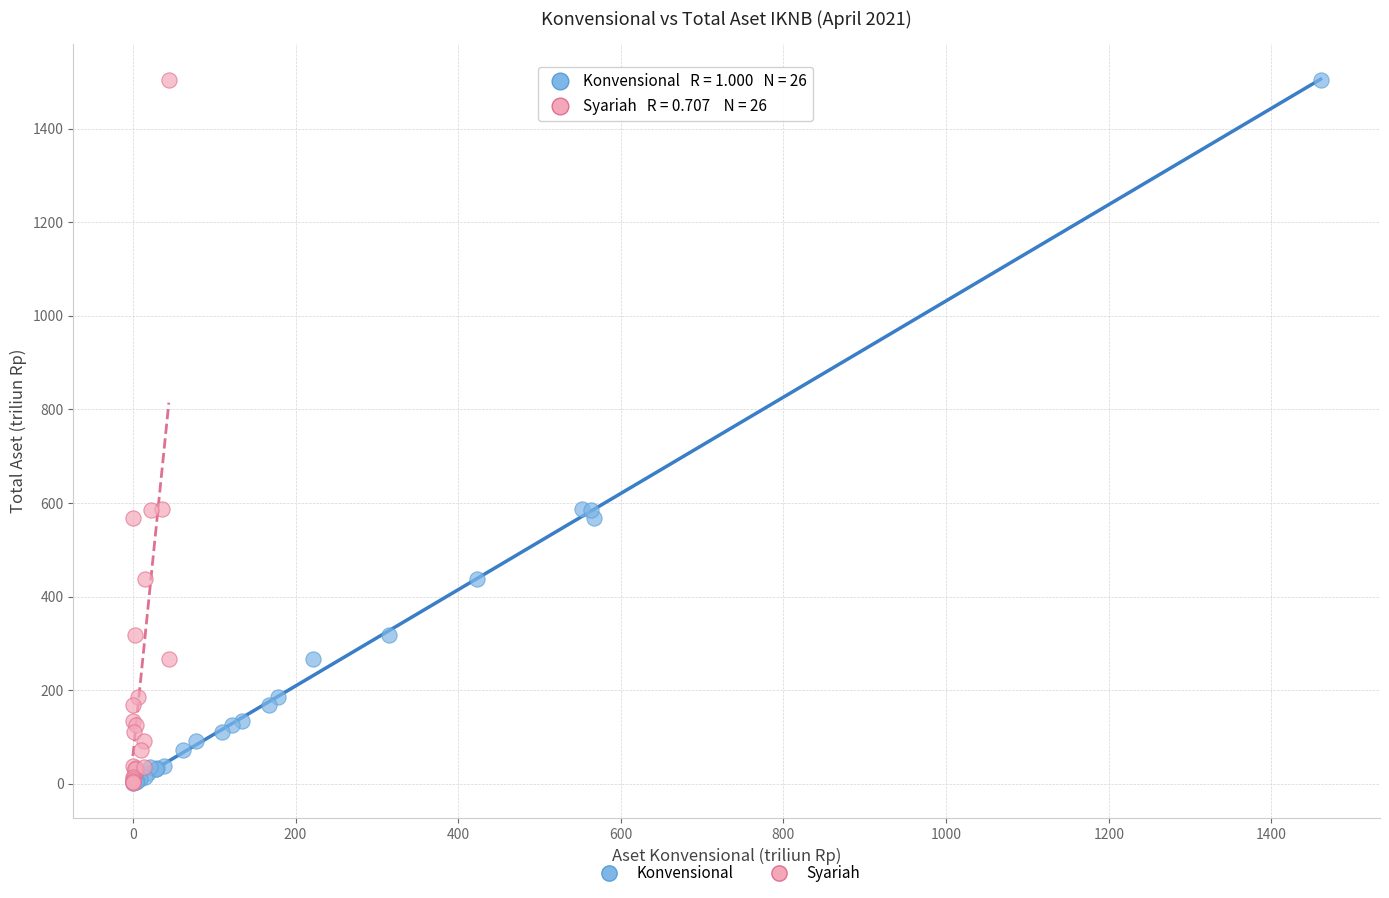

What are all the series names shown in the legend?

Konvensional, Syariah